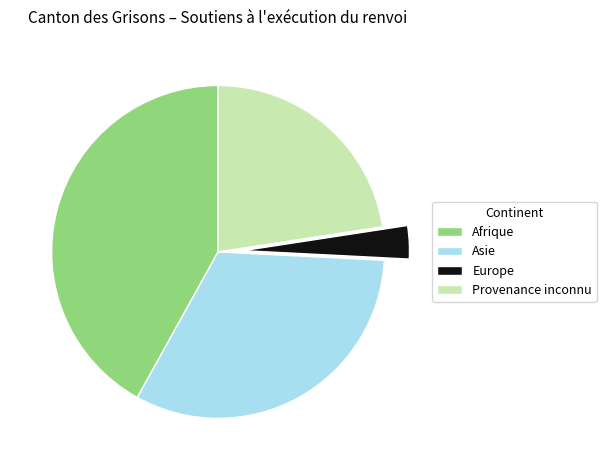

Which has a higher value, Provenance inconnu or Europe?

Provenance inconnu